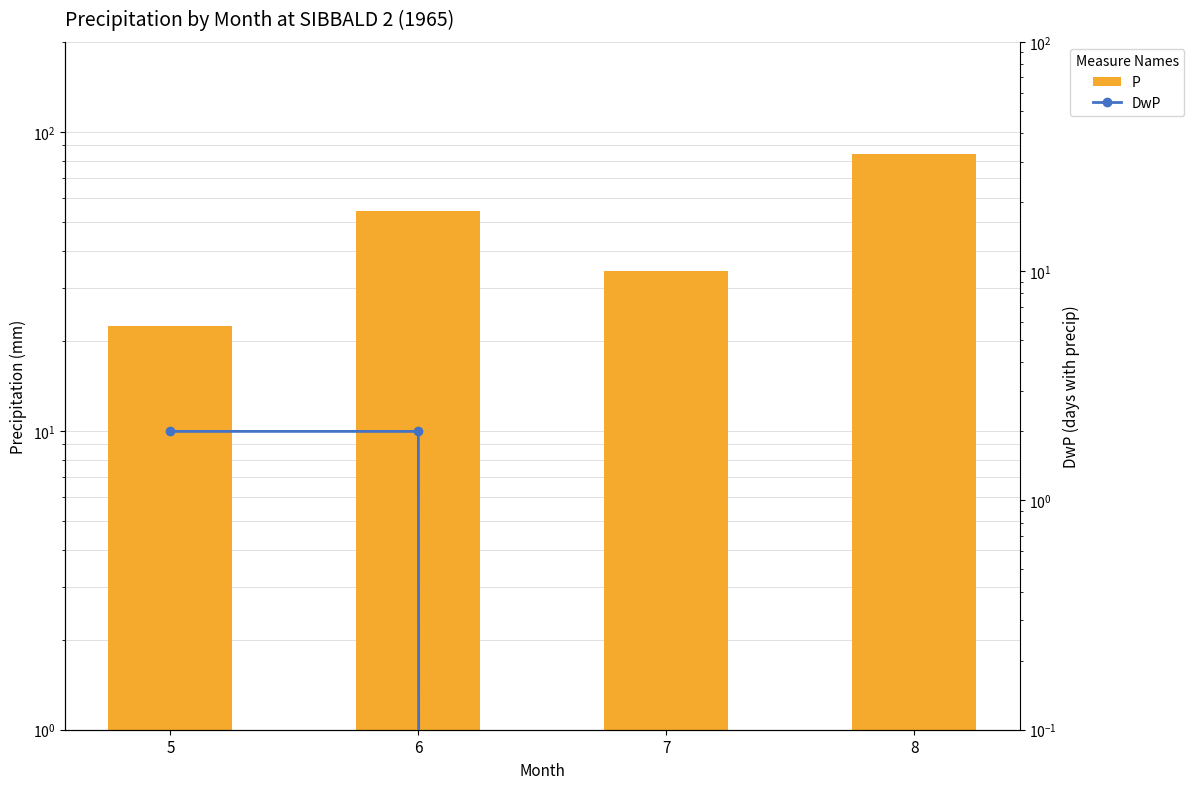

Reading right to left, list all the values displayed in this chart.

P: 84.2	34.2	54.3	22.4
DwP: 0.0	0.0	2.0	2.0